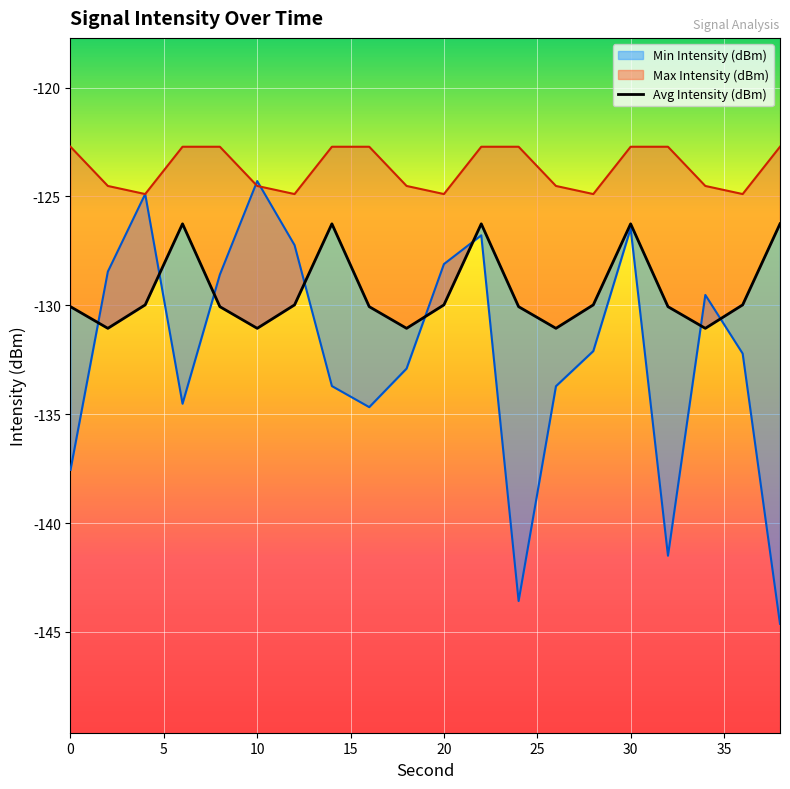

How many data points does each series have?

20